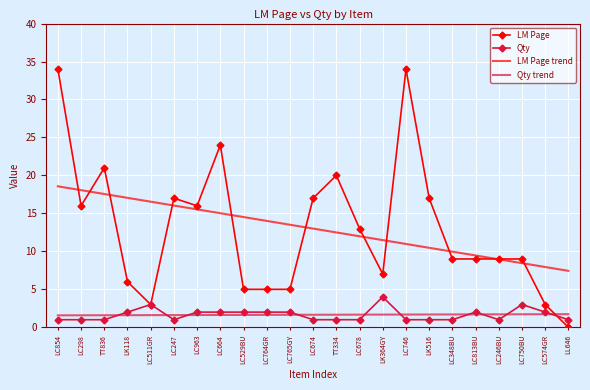

What is the difference between the maximum and second lowest values in the Qty trend series?

0.1